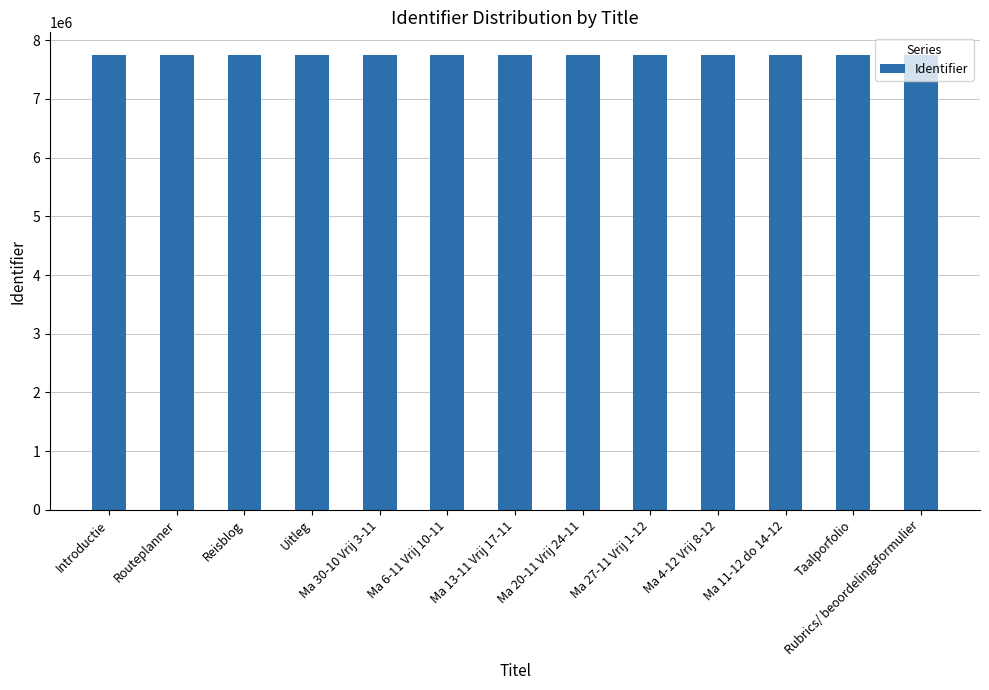

What is the sum of all values?

100699349